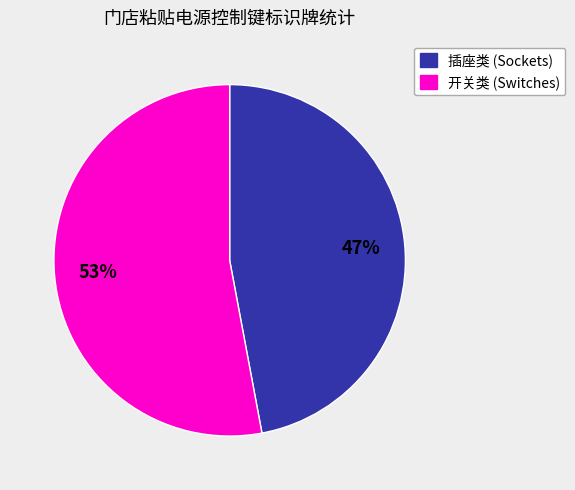

Is there any slice that represents more than half of the pie?

Yes